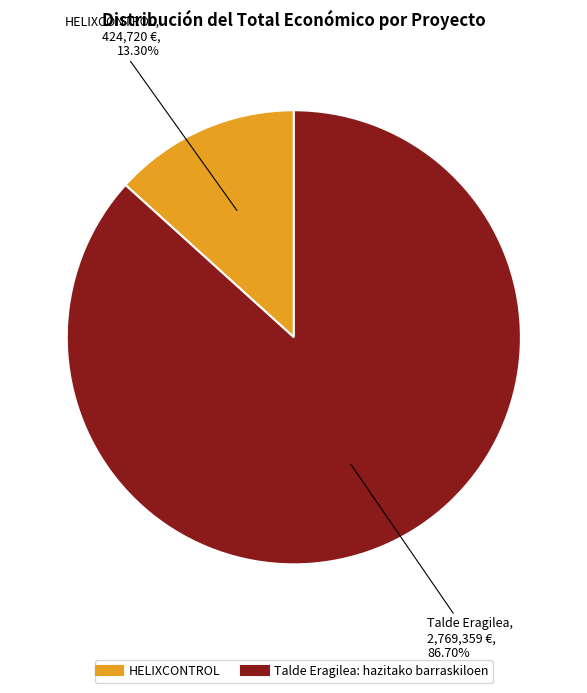

True or false: Talde Eragilea: hazitako barraskiloen accounts for 99% of the total.

False